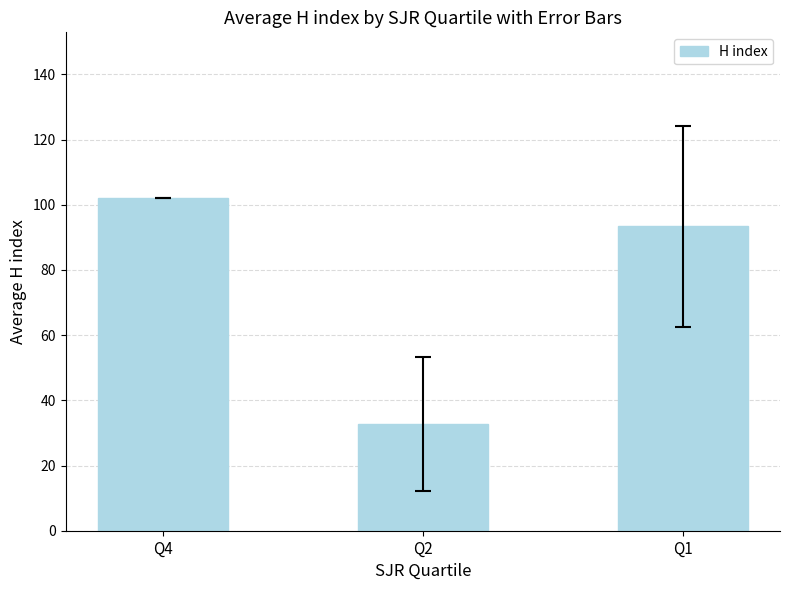

What is the smallest value displayed?

32.8